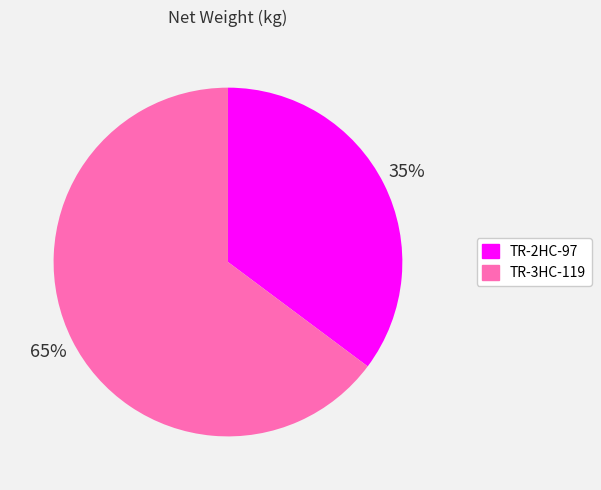

To the nearest percent, what is the average slice percentage?

50%